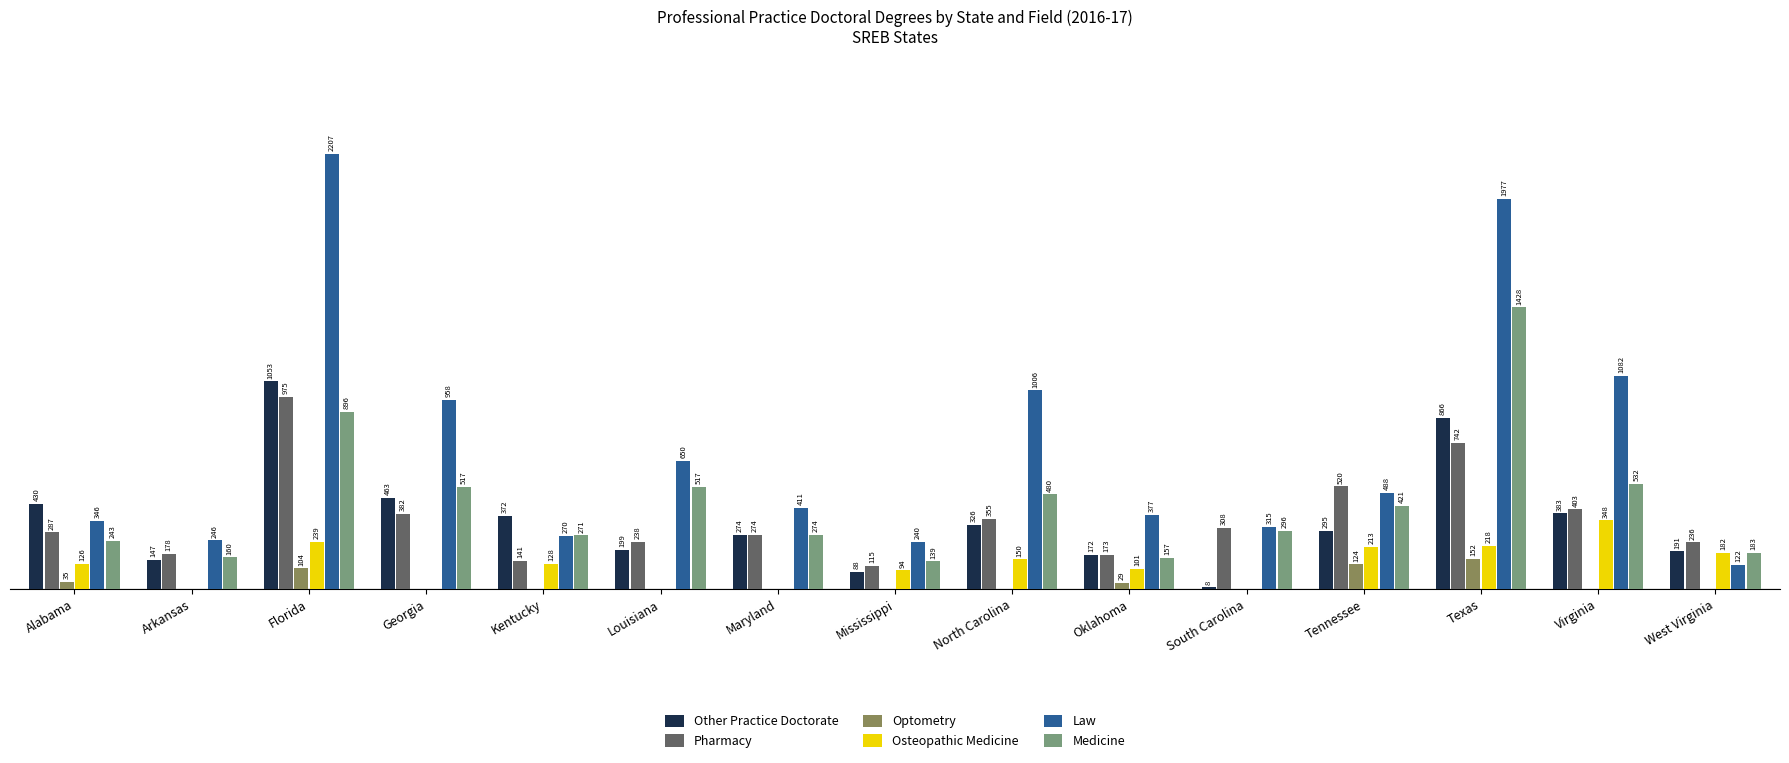

At which label does Law first exceed 411?

Florida